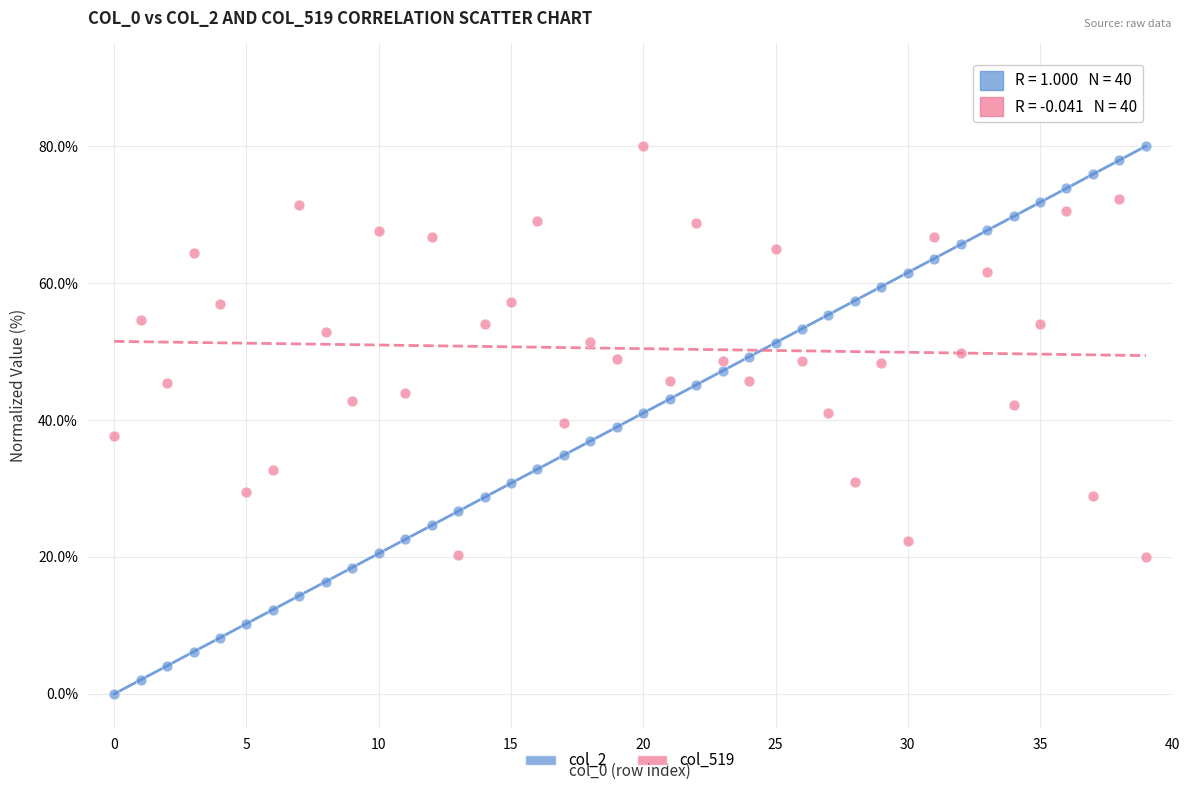

Which series contains the lowest Y value?

col_2